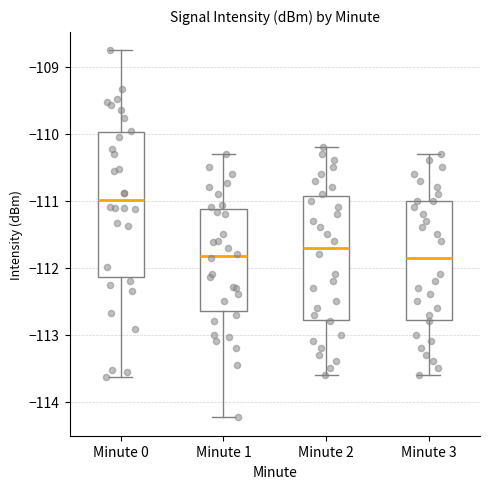

Which box is the tallest, from its lower edge to its upper edge?

Minute 0